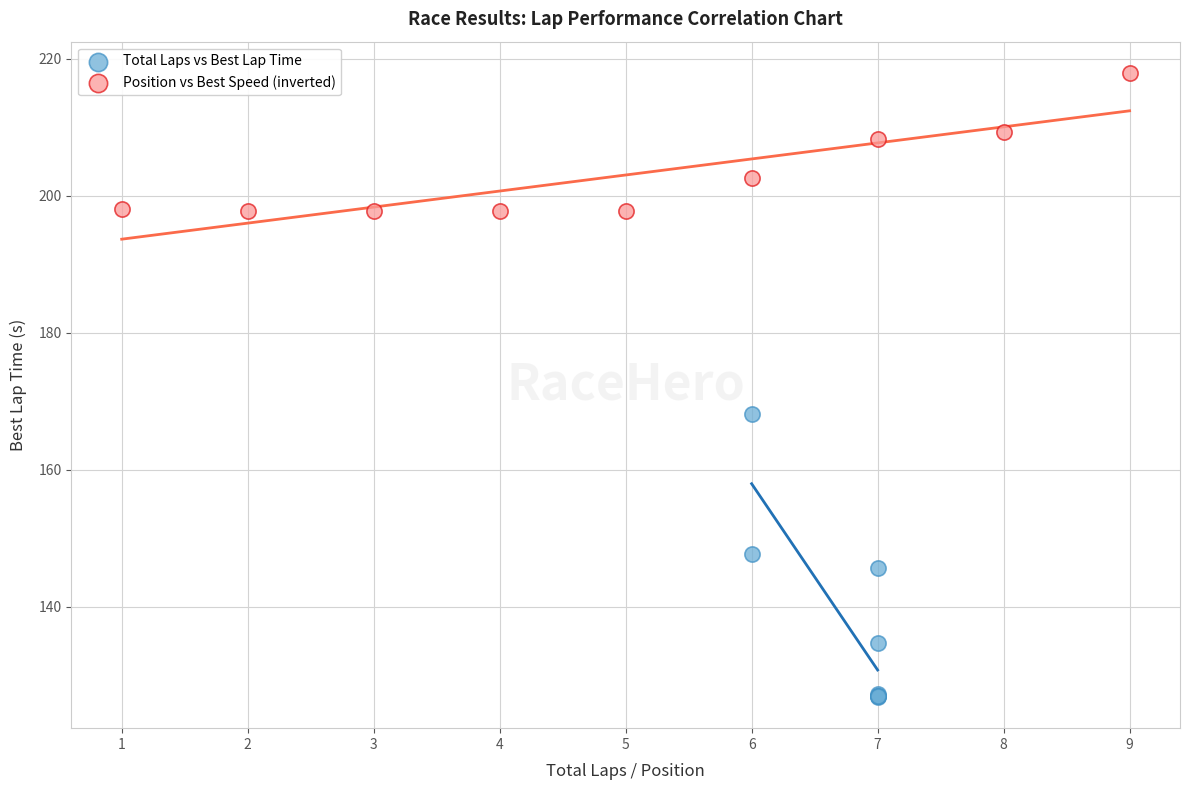

Which series contains the highest Y value?

Position vs Best Speed (inverted)